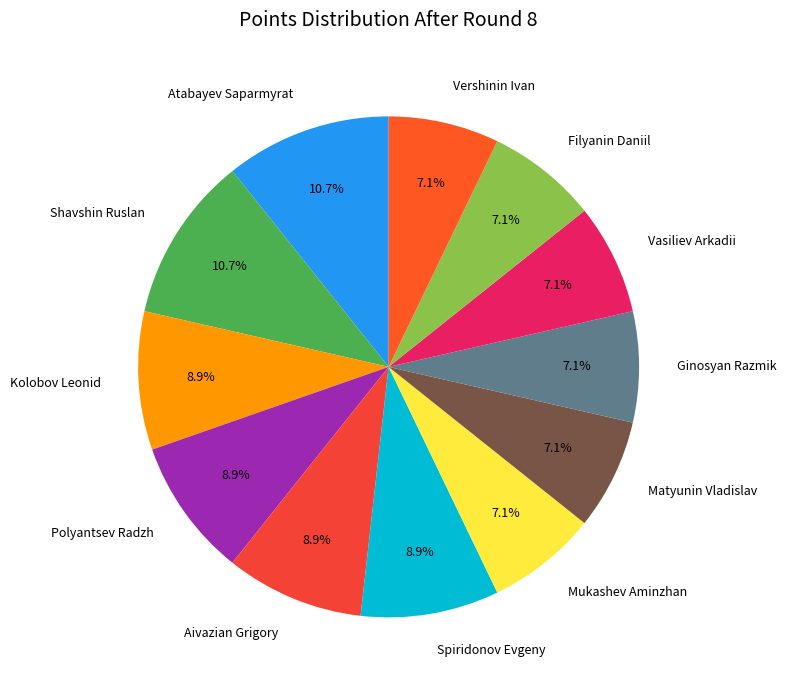

To the nearest percent, what is the combined percentage of Vershinin Ivan and Vasiliev Arkadii?

14%